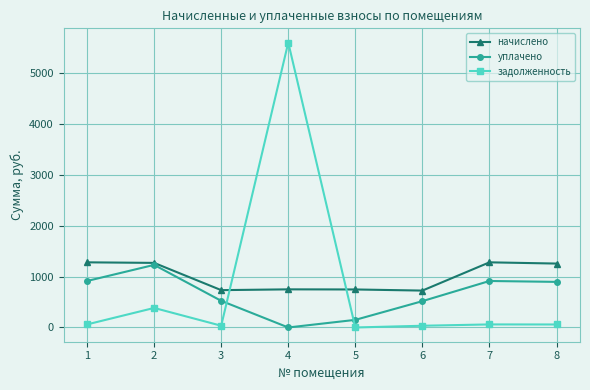

How many intersections are there between уплачено and задолженность?

2